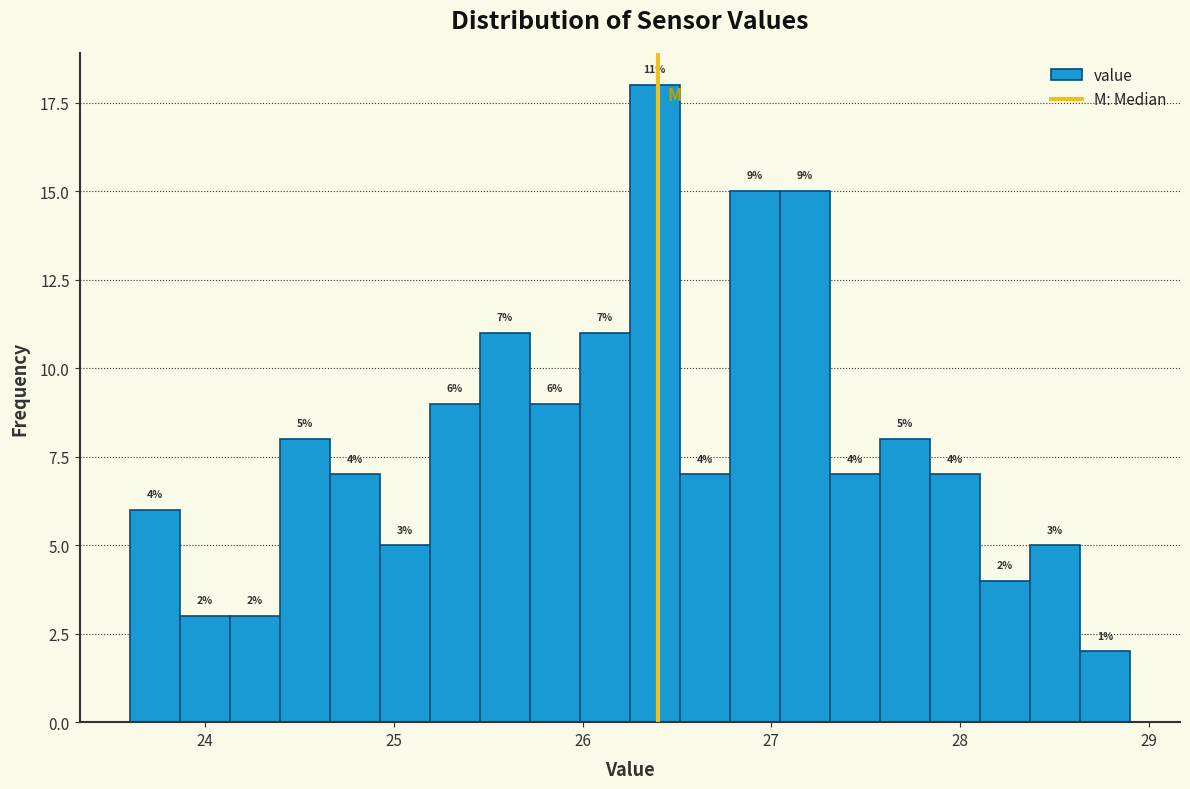

Around what value on the x-axis is the tallest bar? Give the approximate position of its centre, as read against the axis.

26.4